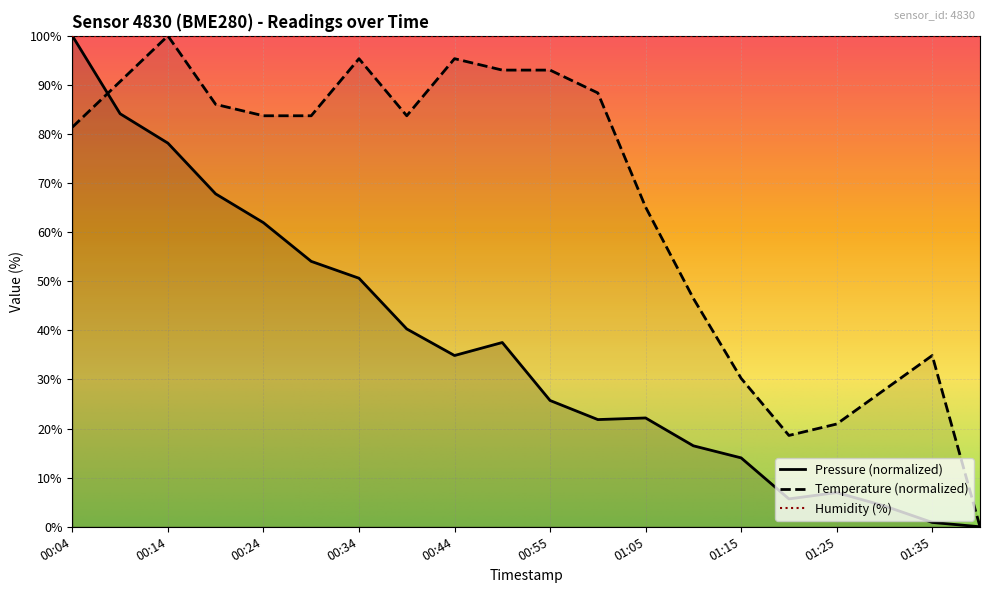

Reading left to right, extract all data points from this chart.

pressure: 00:04=100.0	00:09=84.1	00:14=78.1	00:19=67.8	00:24=61.9	00:29=54.1	00:34=50.6	00:39=40.3	00:44=34.9	00:49=37.5	00:55=25.7	01:00=21.8	01:05=22.2	01:10=16.5	01:15=14.0	01:20=5.7	01:25=7.0	01:30=4.2	01:35=0.9	01:40=0.0
temperature: 00:04=81.4	00:09=90.7	00:14=100.0	00:19=86.0	00:24=83.7	00:29=83.7	00:34=95.3	00:39=83.7	00:44=95.3	00:49=93.0	00:55=93.0	01:00=88.4	01:05=65.1	01:10=46.5	01:15=30.2	01:20=18.6	01:25=20.9	01:30=27.9	01:35=34.9	01:40=0.0